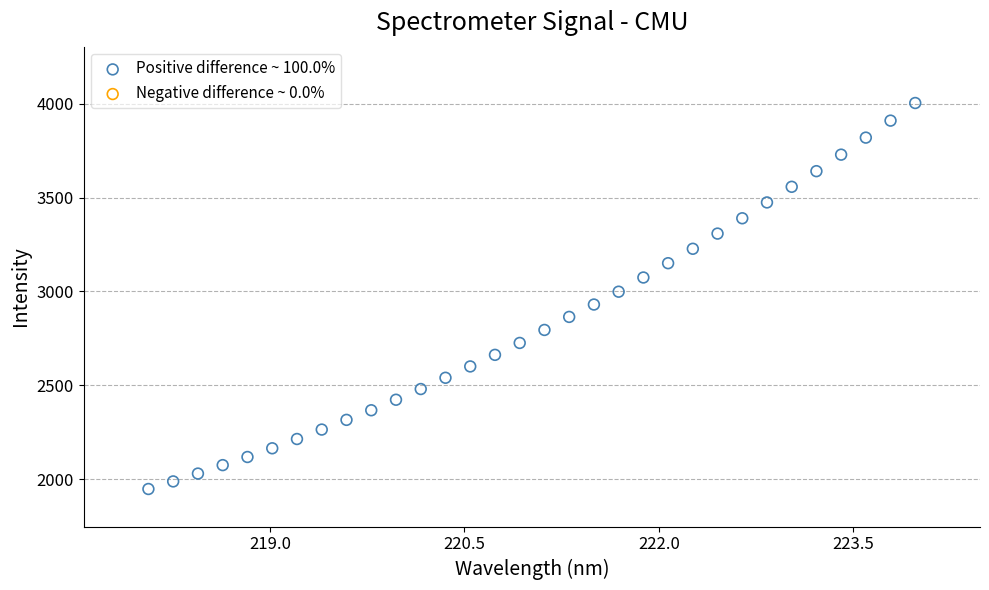

What is the range of X values (max minus min)?

5.9